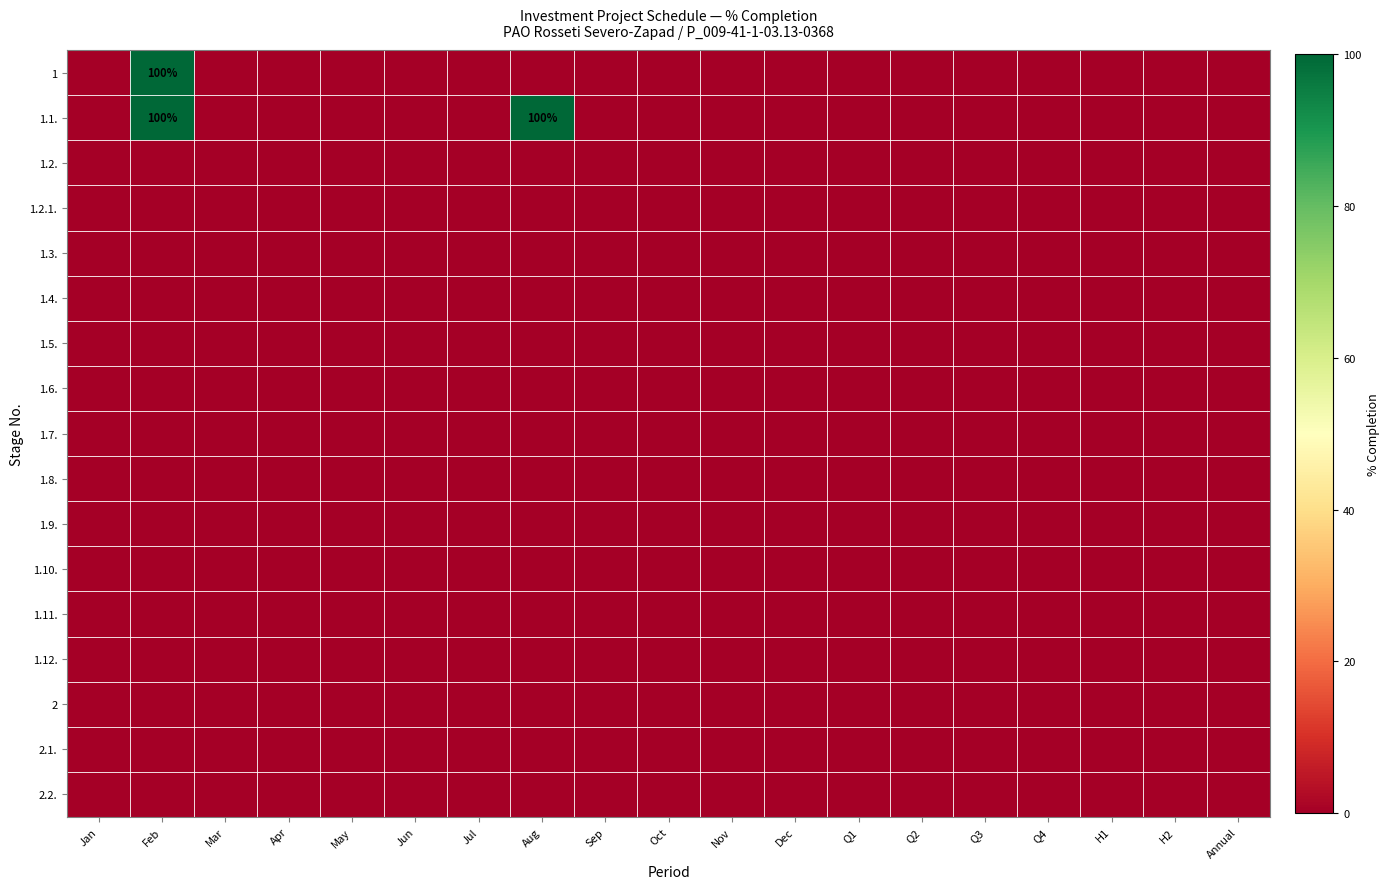

At which category is the sum across all series the highest?

Feb